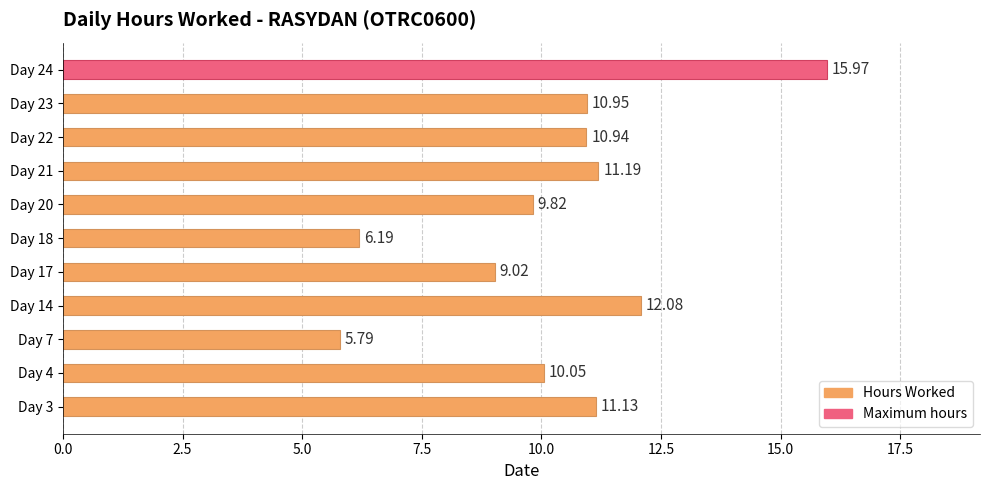

What is the ratio of the value at Day 20 to the value at Day 3?

0.9